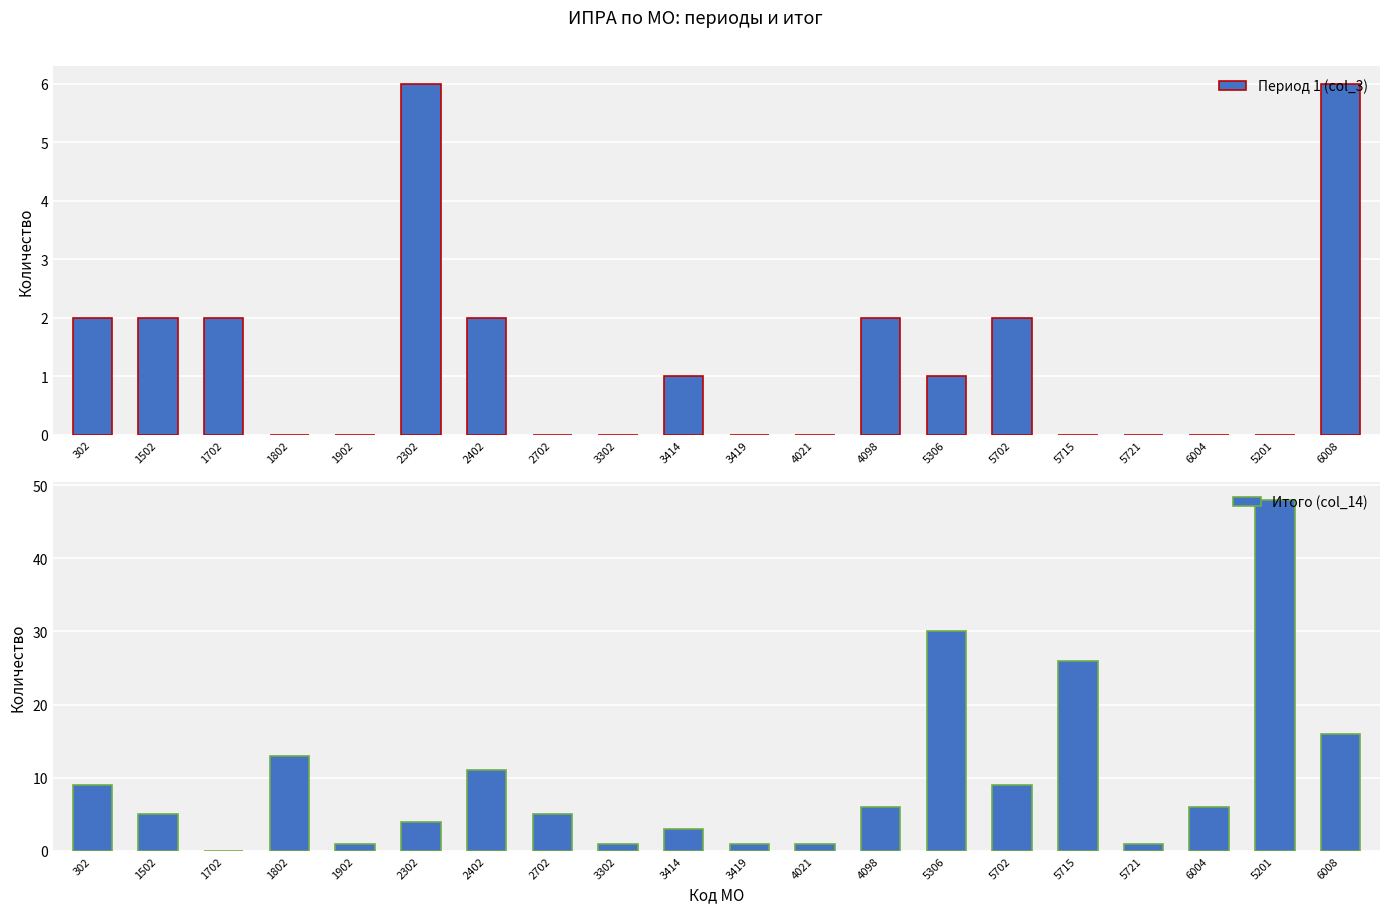

Reading right to left, transcribe all the data shown in this chart.

Период 1 (col_3): 6	0	0	0	0	2	1	2	0	0	1	0	0	2	6	0	0	2	2	2
Итого (col_14): 16	48	6	1	26	9	30	6	1	1	3	1	5	11	4	1	13	0	5	9